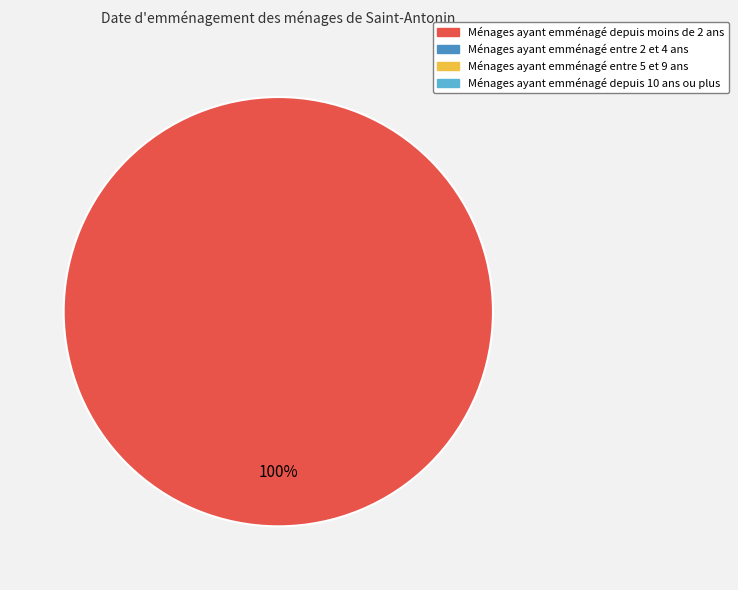

Is there any slice that represents more than half of the pie?

Yes